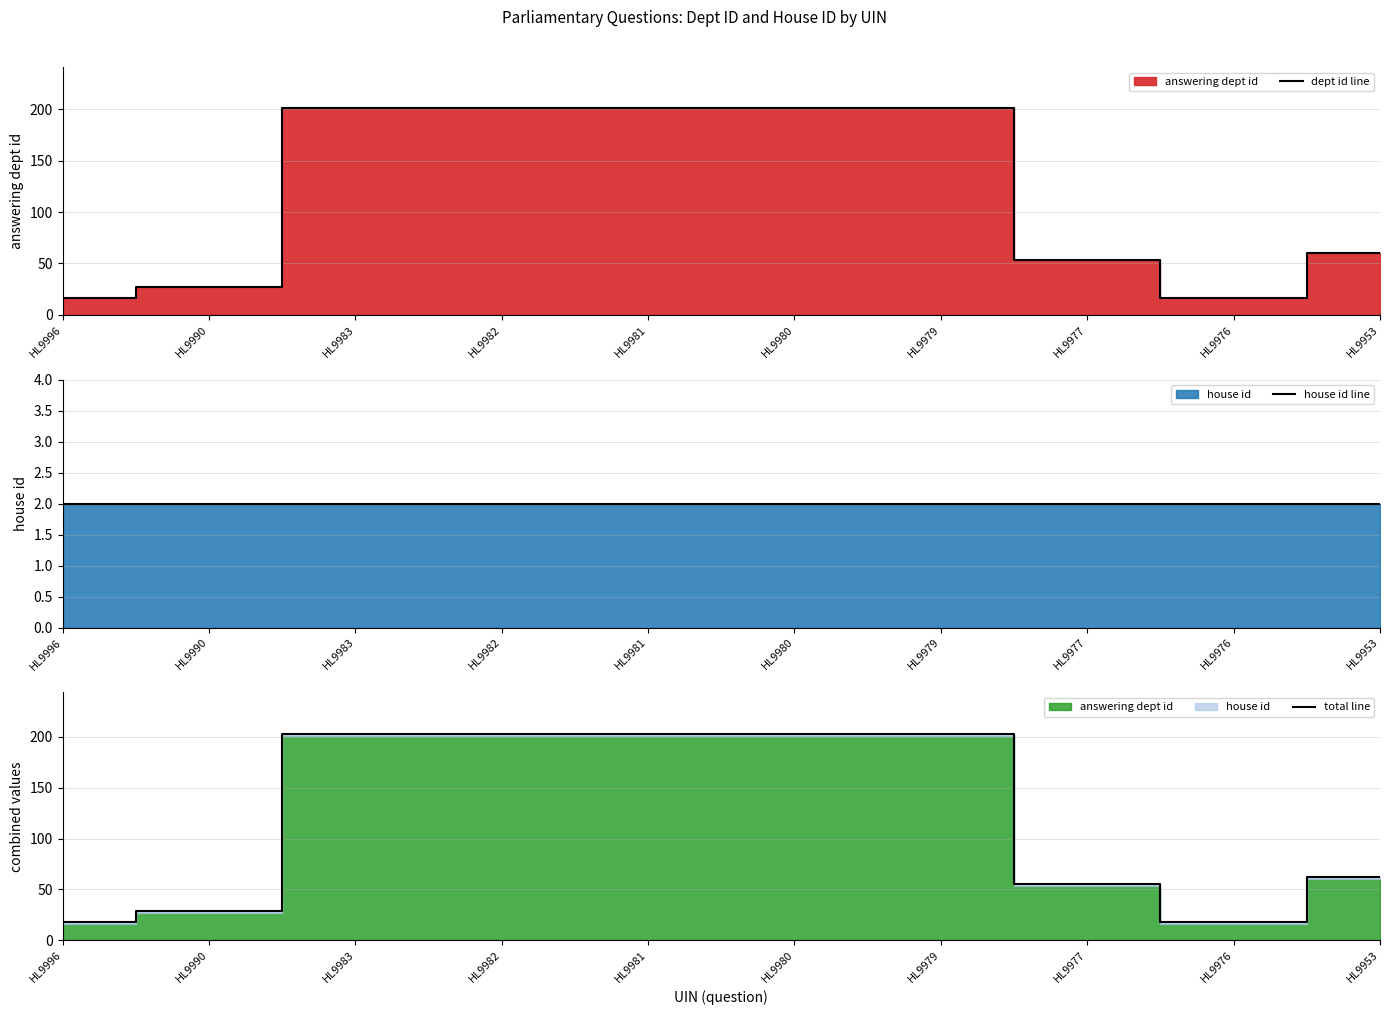

At which label does dept id line reach its peak?

HL9983